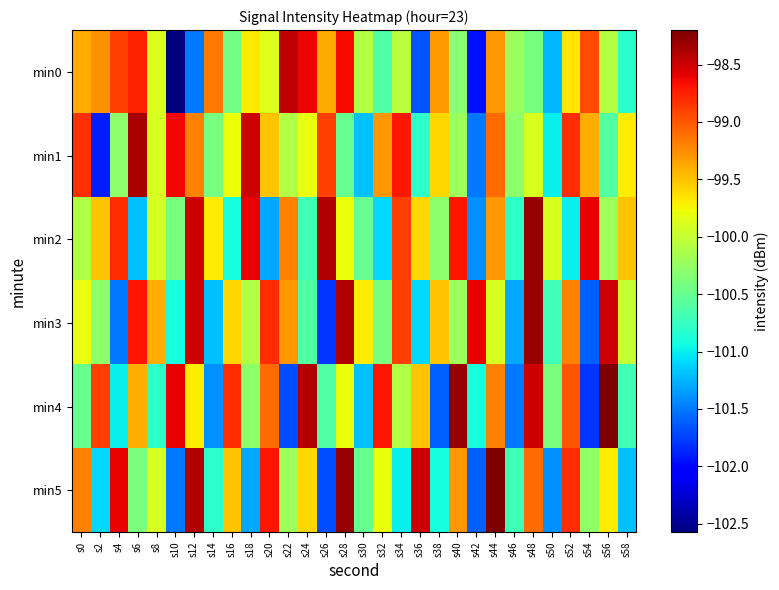

What is the difference between the maximum and minimum values in the min0 series?

4.1